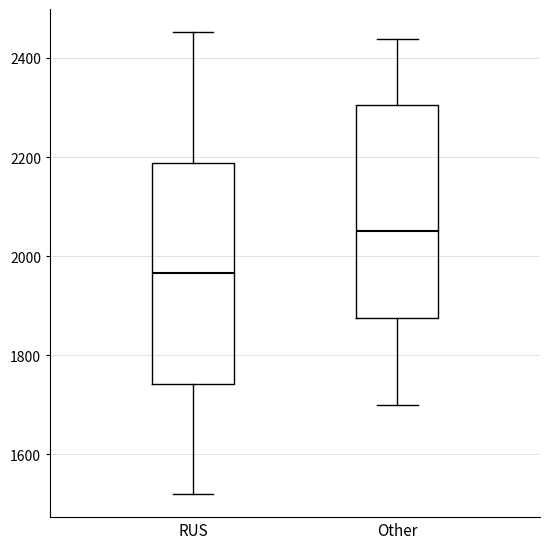

Which box's median line is the highest?

Other